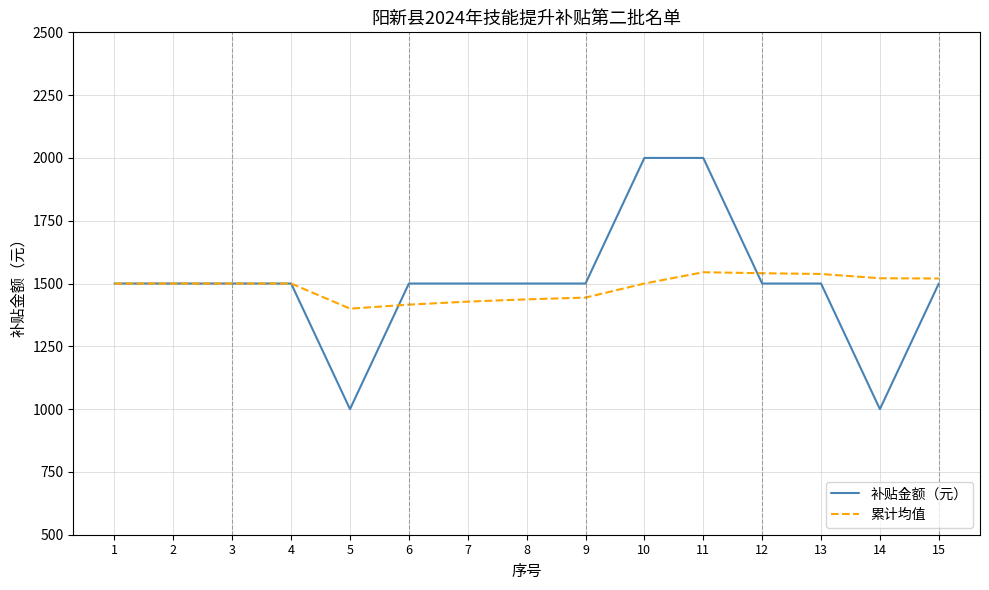

What is the difference between the maximum and minimum values in the 累计均值 series?

145